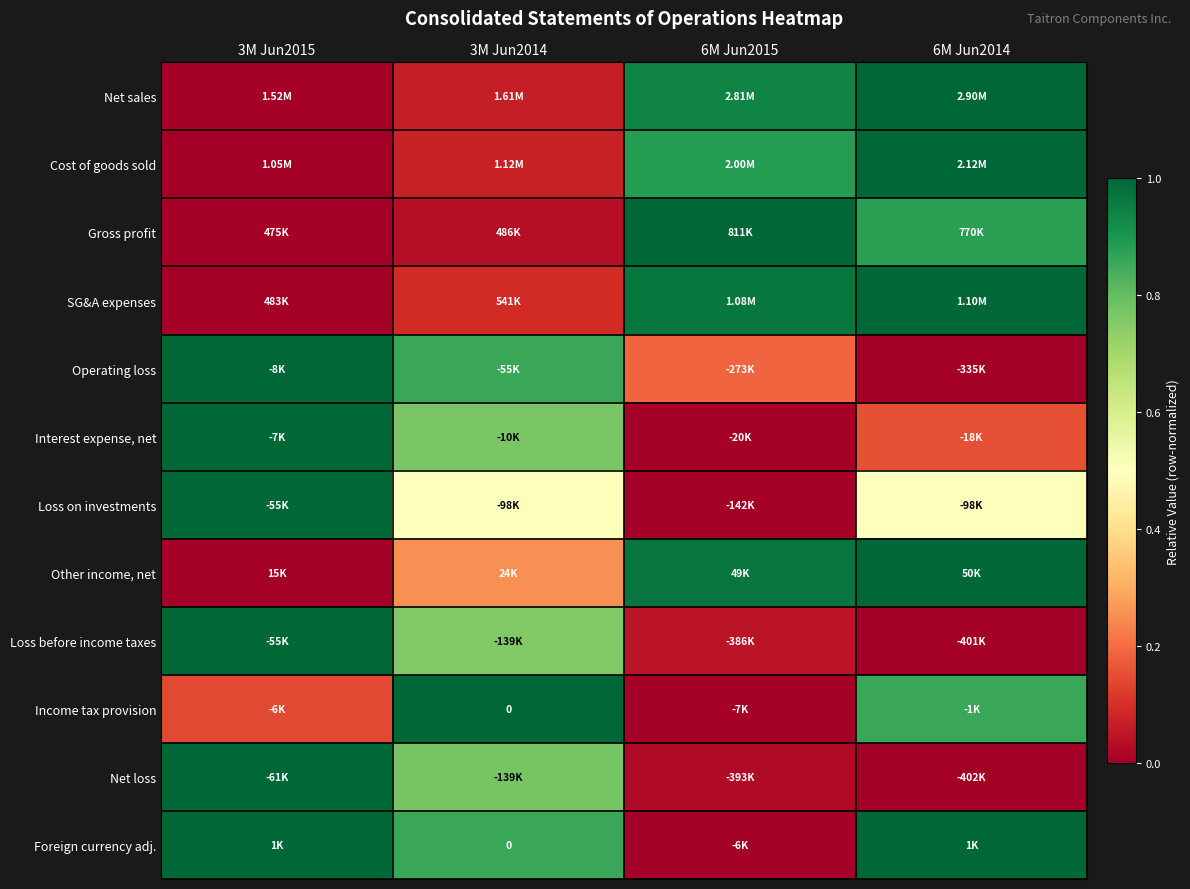

True or false: Loss before income taxes has a value of 1.7 at 3M Jun2015.

False